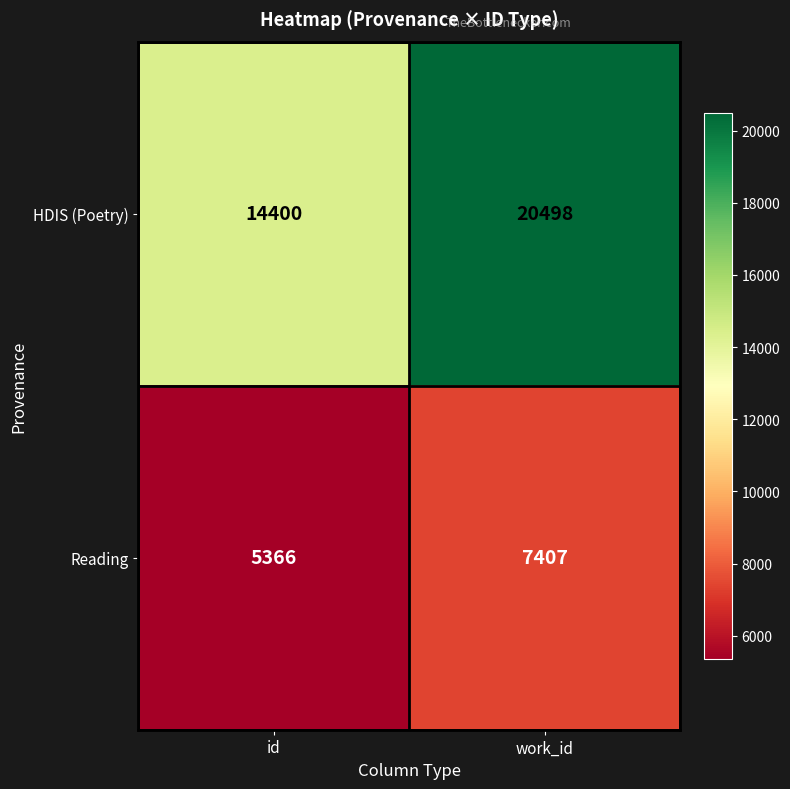

Where is HDIS (Poetry) nearest to the value 17449?

id